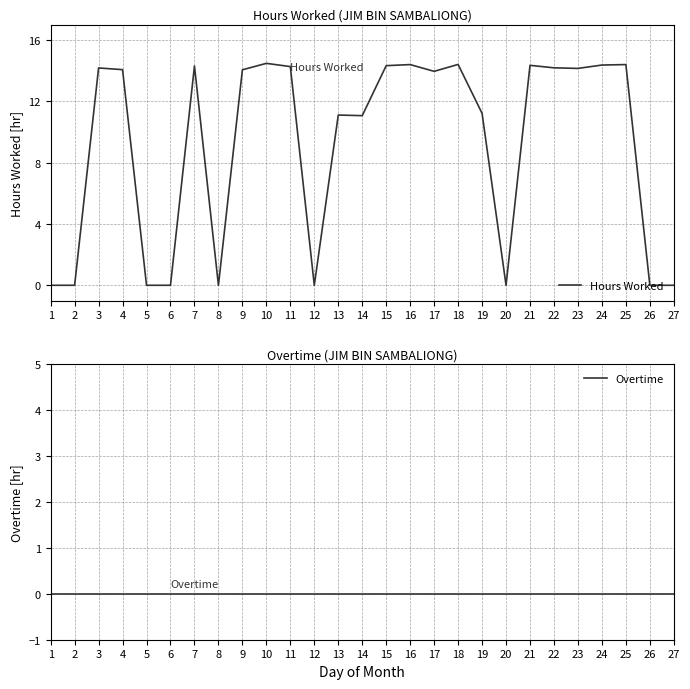

What is the greatest value displayed?

14.5